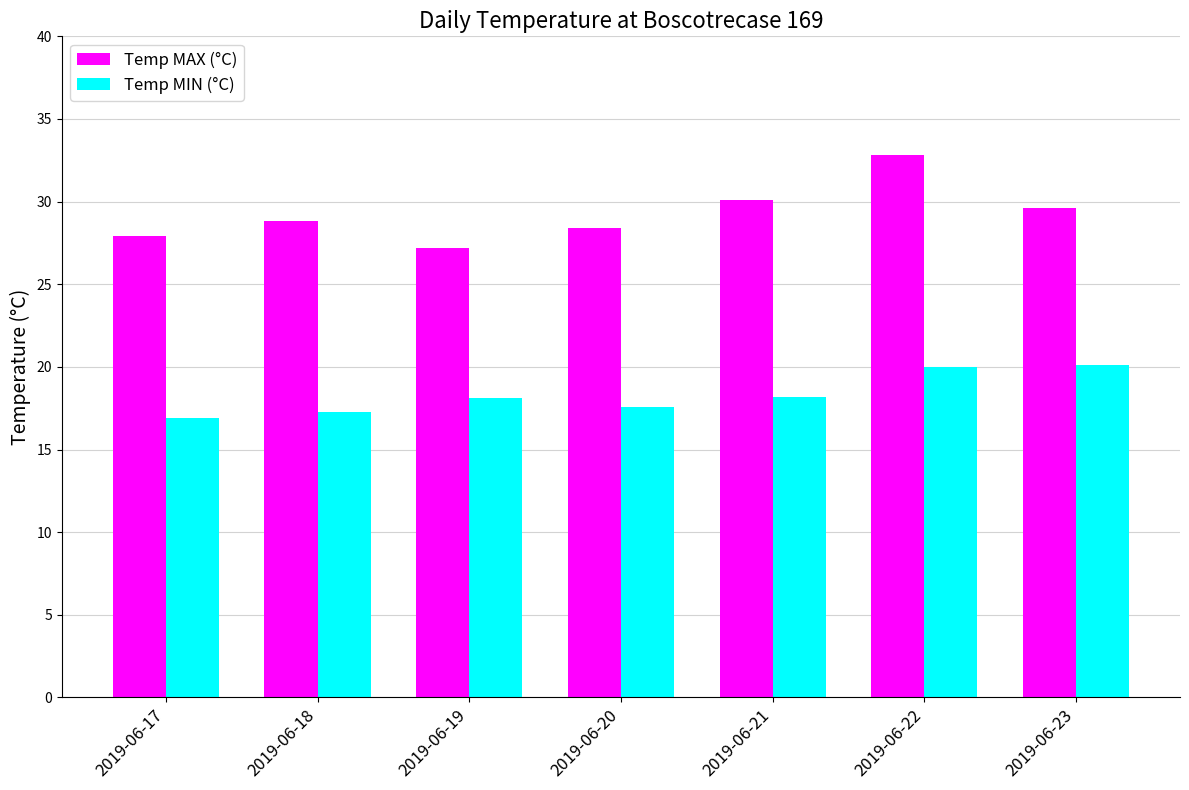

What is the difference between the second highest and second lowest values in the Temp MAX (°C) series?

2.2